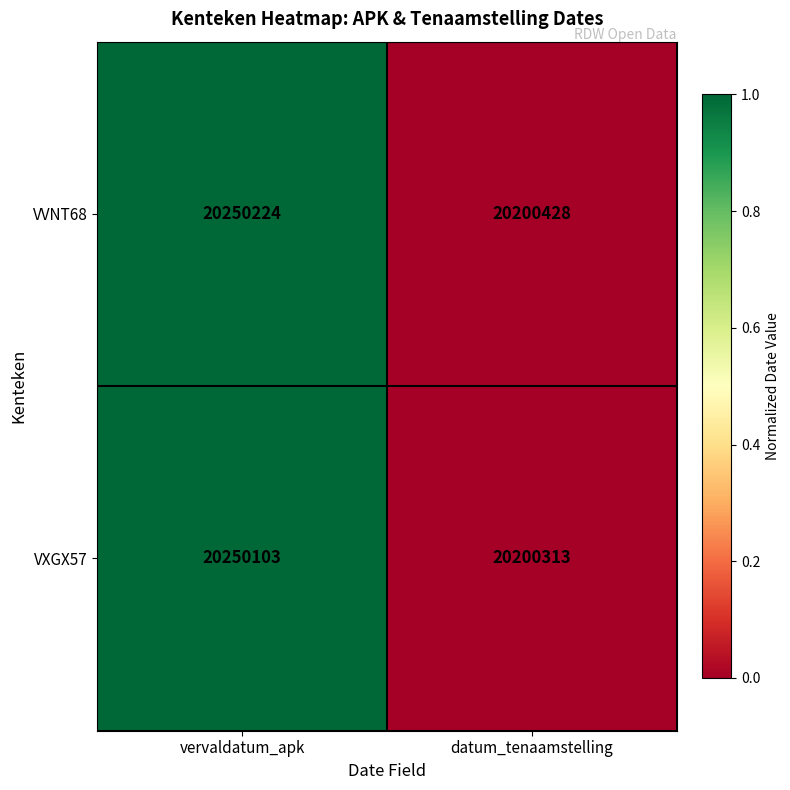

List the series in order of their overall mean, lowest first.

VXGX57, VVNT68